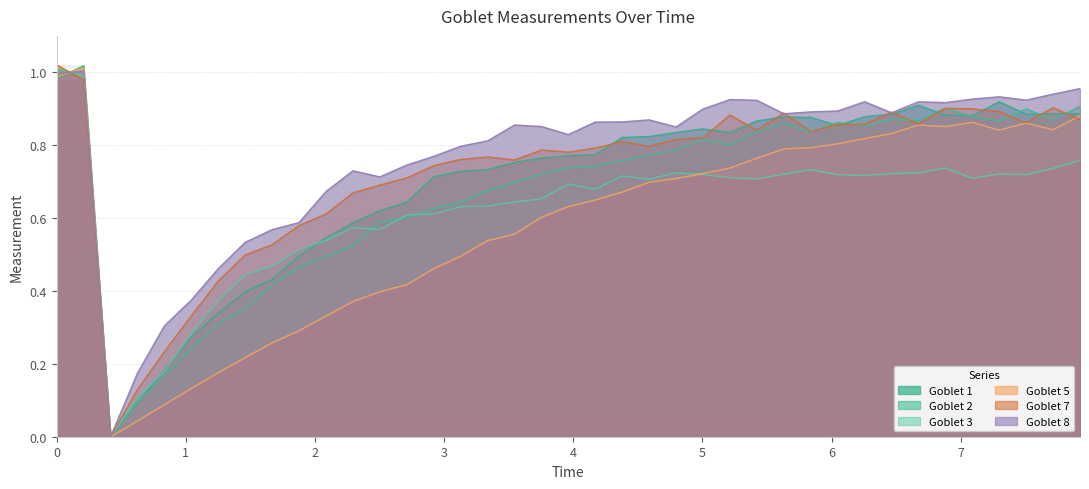

How many lines are shown in the chart?

6